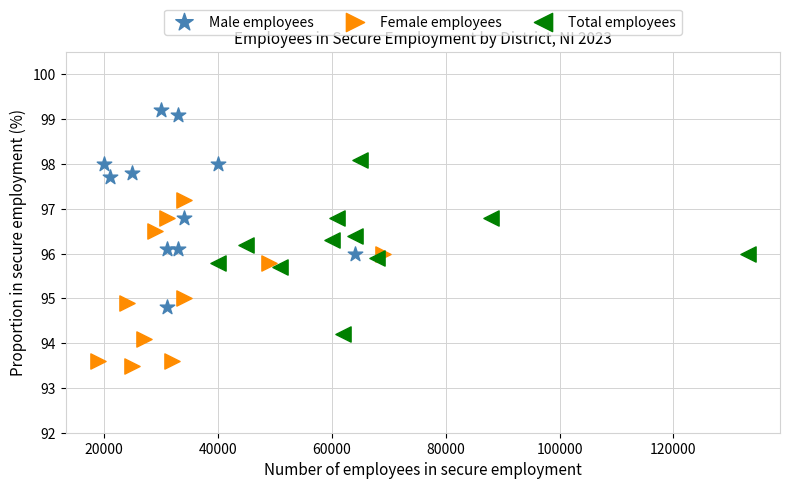

Which series contains the highest Y value?

Male employees